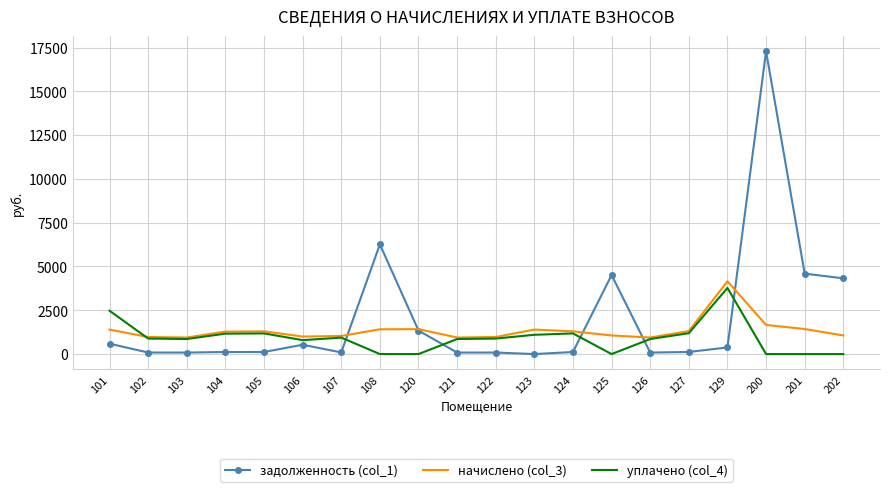

What is the sum of all начислено (col_3) values?

27009.5